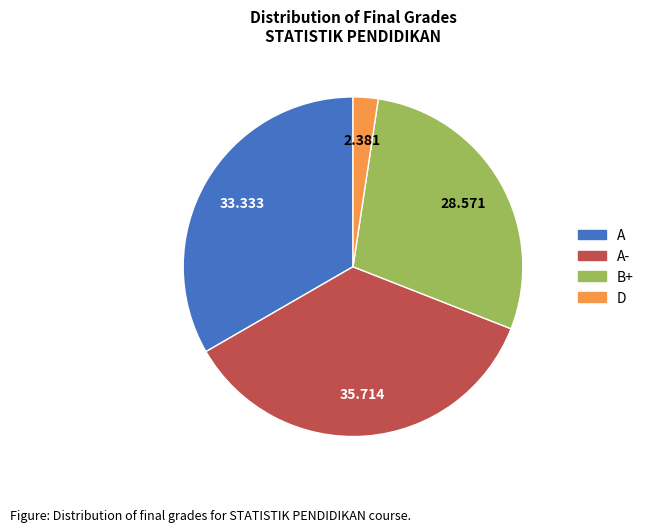

Is there a majority slice in this chart?

No